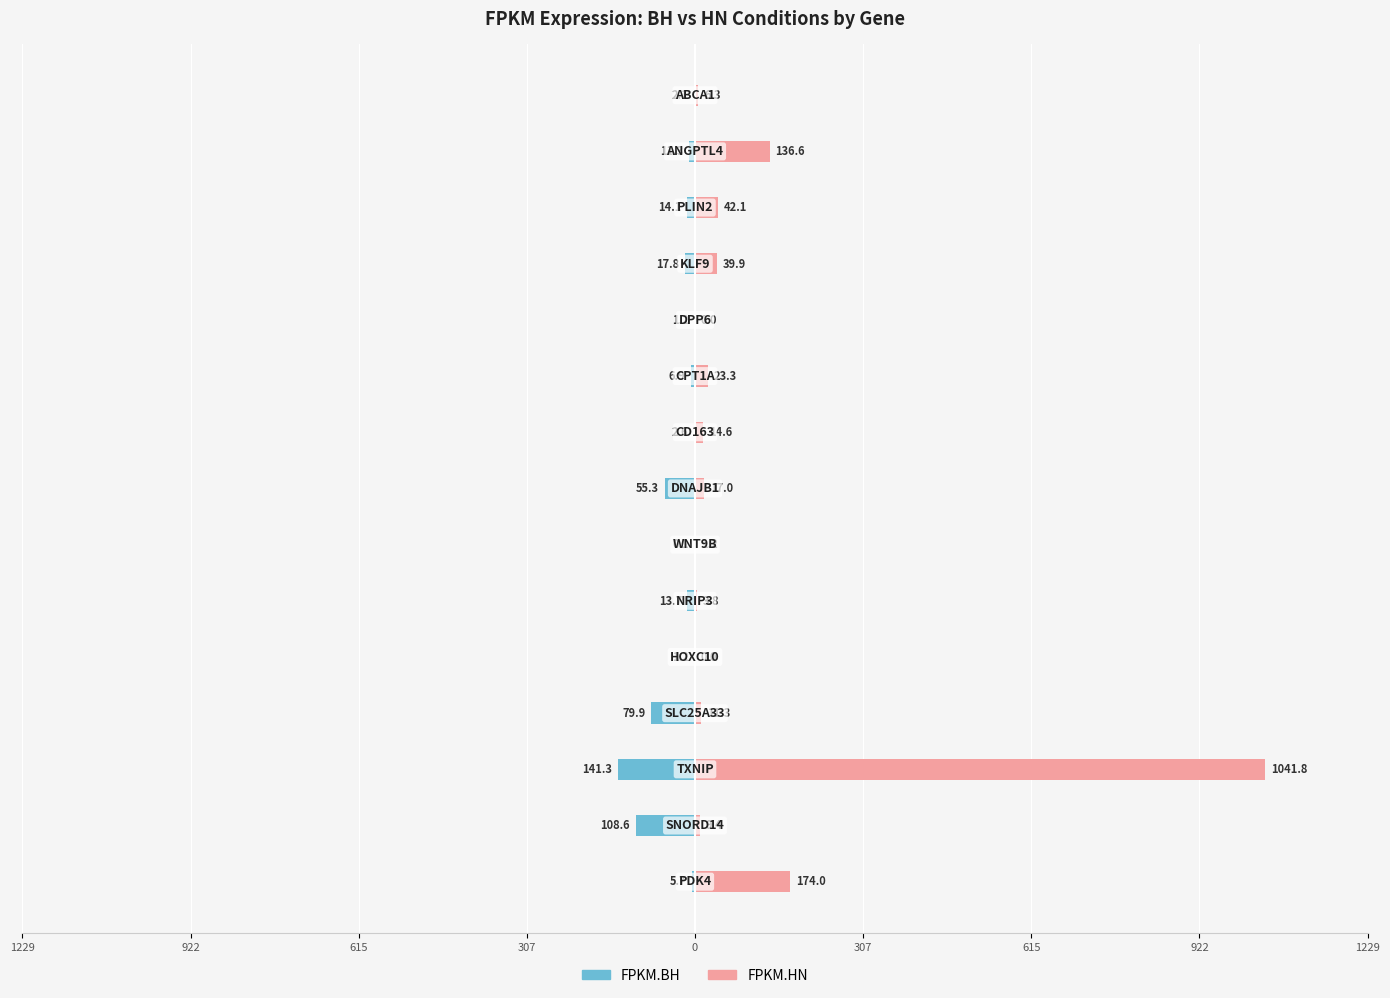

True or false: FPKM.HN has a value of 59.3 at 1229.

False